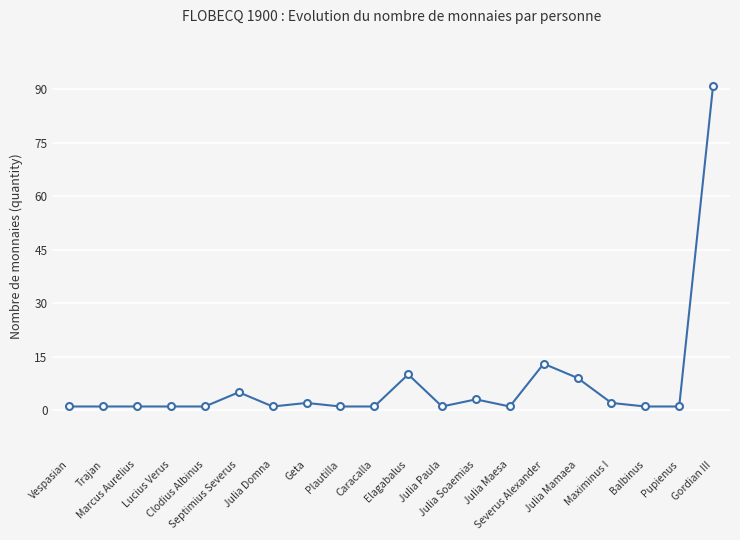

What is the maximum value shown in the chart?

91